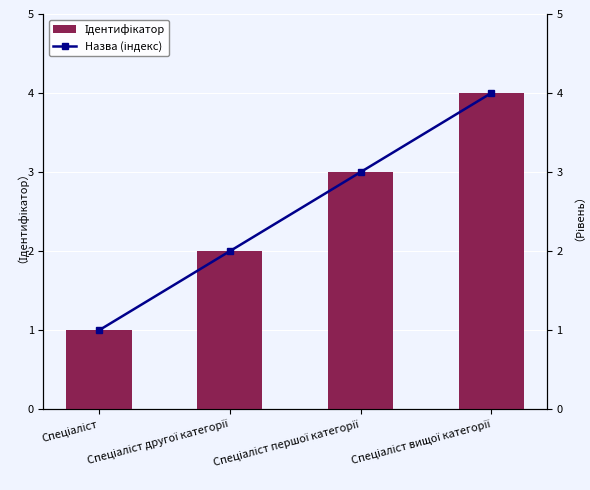

How many values in the Назва (індекс) series exceed 3?

1